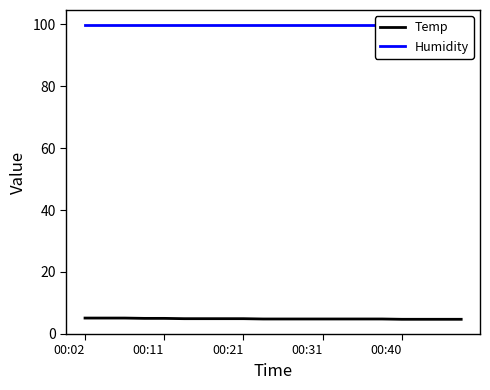

True or false: Temp has a value of 4.7 at 00:40.

True